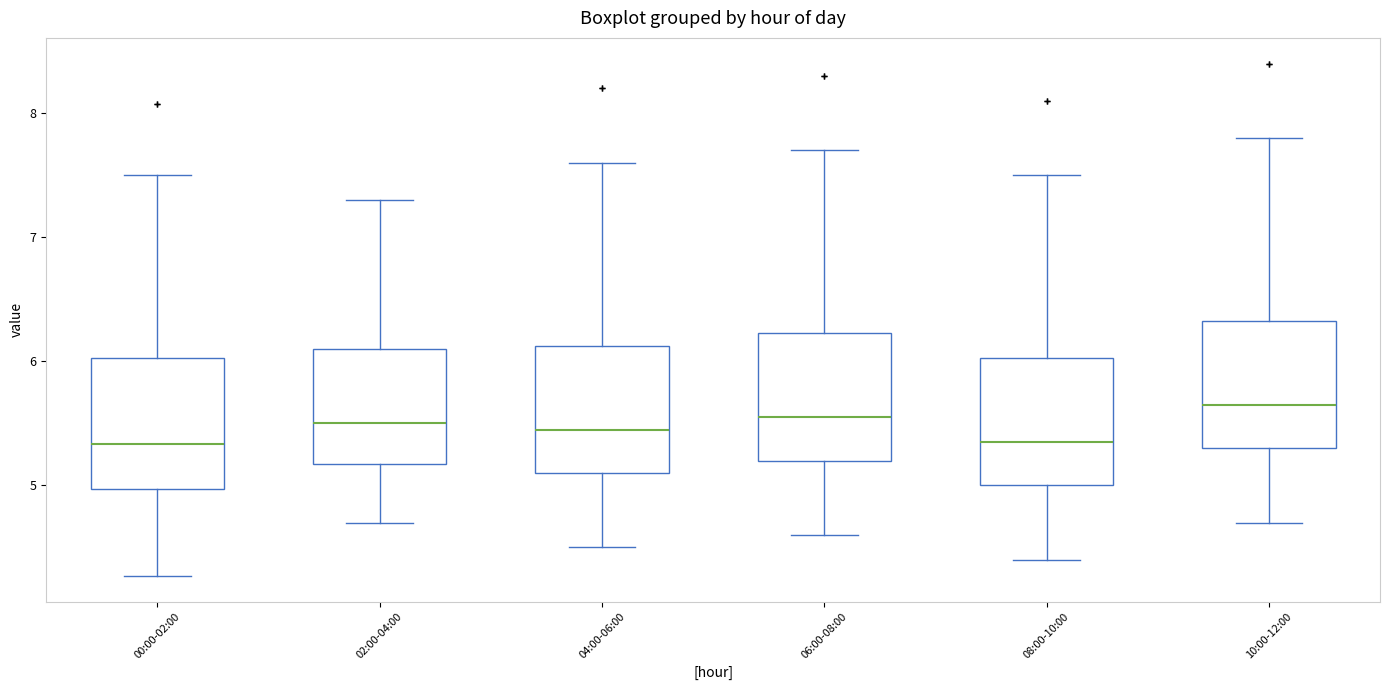

Reading left to right, transcribe this box plot: for each box, give where its median line is, the range the box spans, and where its two whiskers end, as read against the y-axis. The values are not printed on the chart, so give them approximately, as read against the axis.

00:00-02:00: median 5.3, box 5.0 to 6.0, whiskers 4.3 to 7.5
02:00-04:00: median 5.5, box 5.2 to 6.1, whiskers 4.7 to 7.3
04:00-06:00: median 5.5, box 5.1 to 6.1, whiskers 4.5 to 7.6
06:00-08:00: median 5.6, box 5.2 to 6.2, whiskers 4.6 to 7.7
08:00-10:00: median 5.4, box 5.0 to 6.0, whiskers 4.4 to 7.5
10:00-12:00: median 5.7, box 5.3 to 6.3, whiskers 4.7 to 7.8